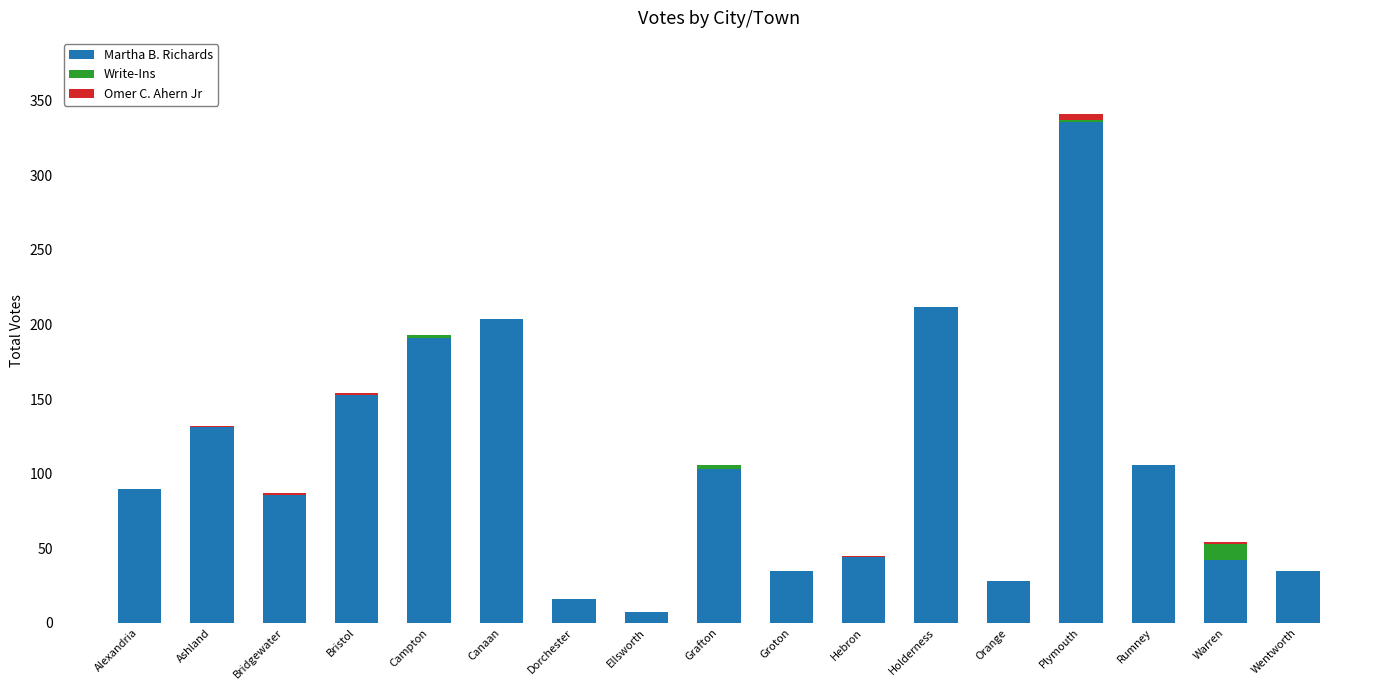

At which category is the sum across all series the highest?

Plymouth